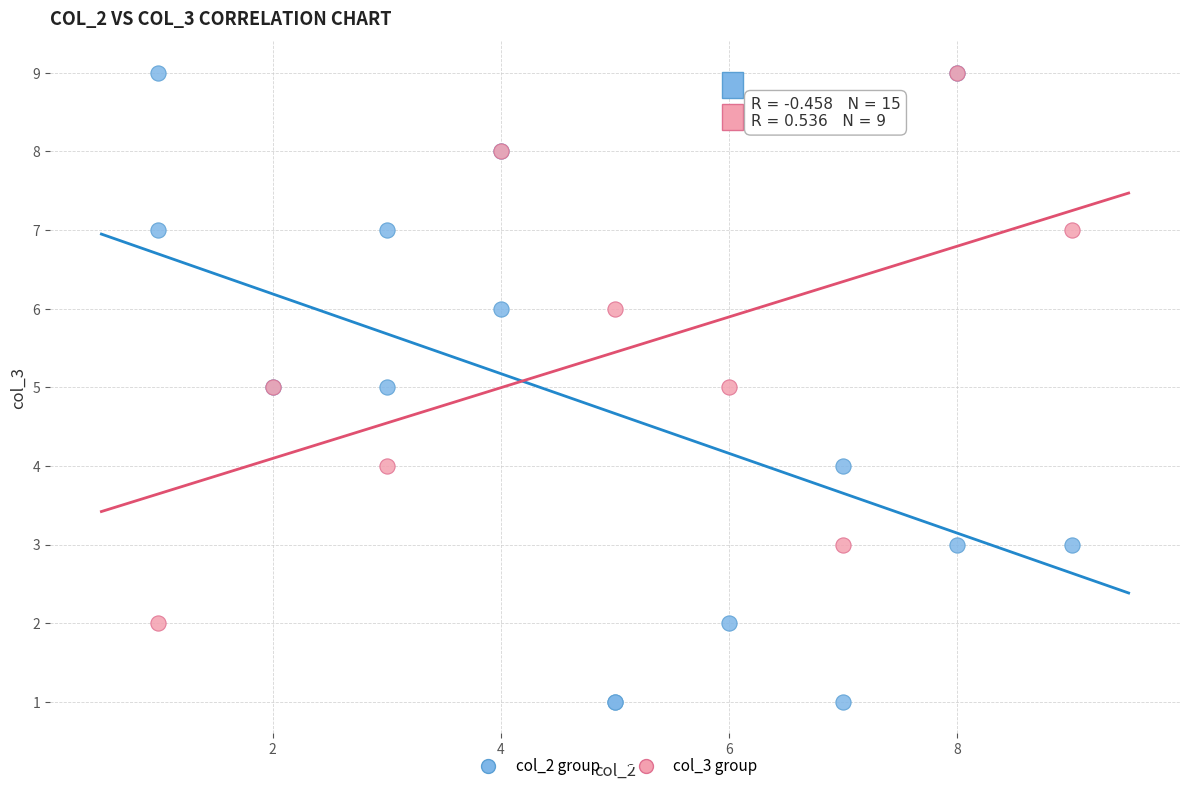

Which series has the widest spread of Y values?

col_2 group